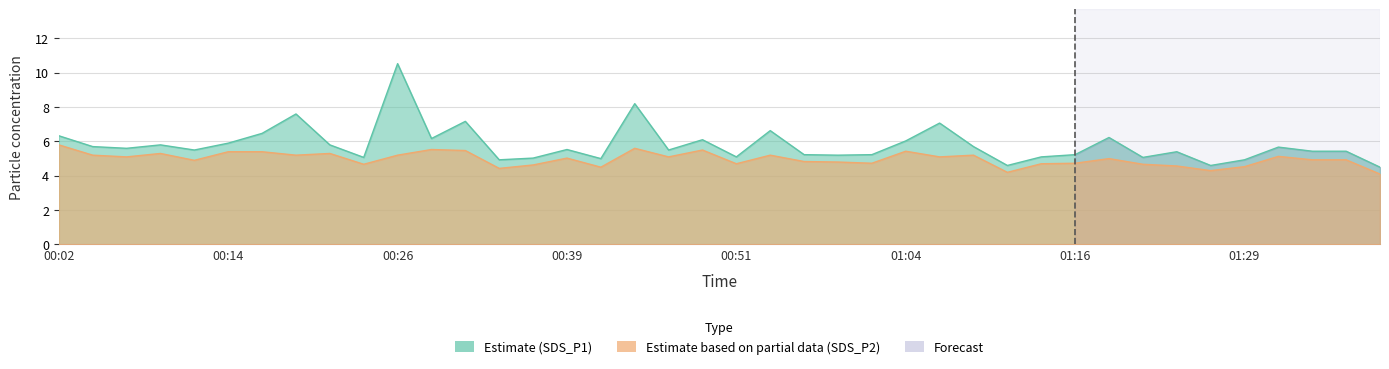

Rank the series by their maximum value, from lowest to highest.

SDS_P2, SDS_P1